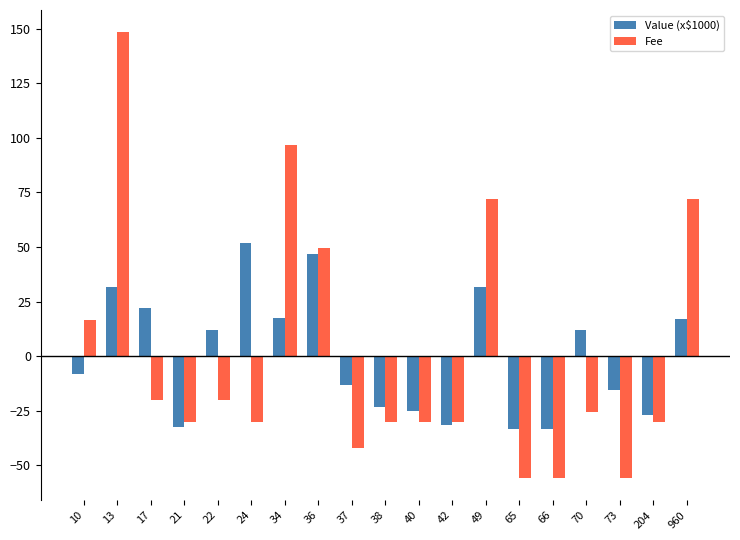

How many bars are there in each group?

2